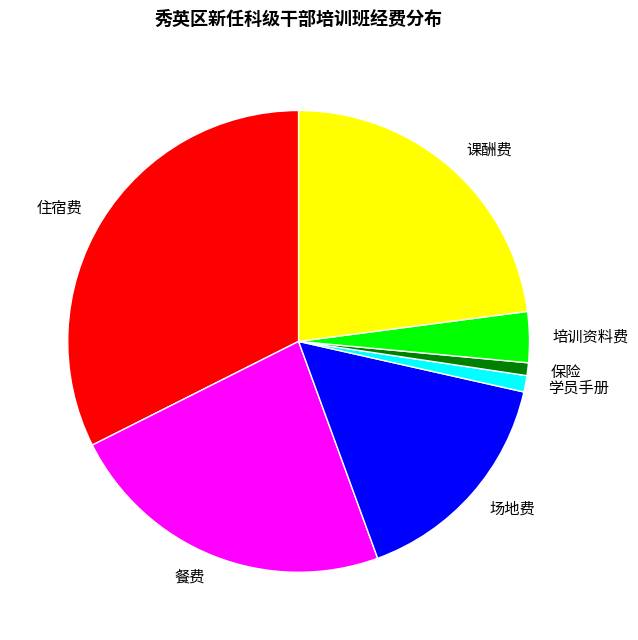

What is the ratio of the value at 学员手册 to the value at 培训资料费?

0.3